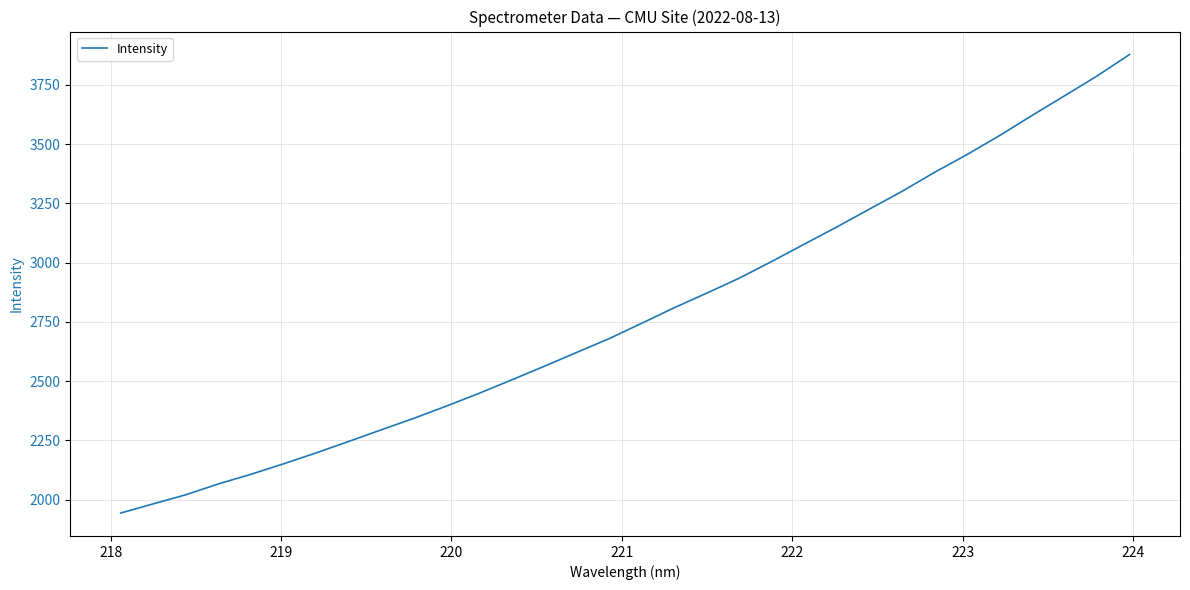

Does the chart have visible grid lines?

Yes